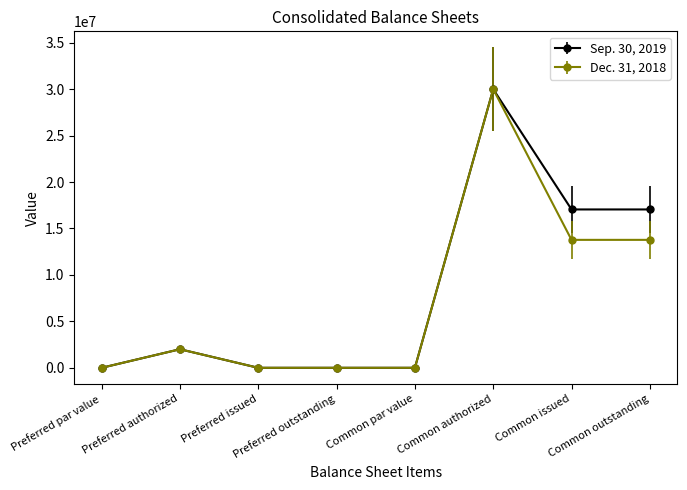

How many lines are shown in the chart?

2